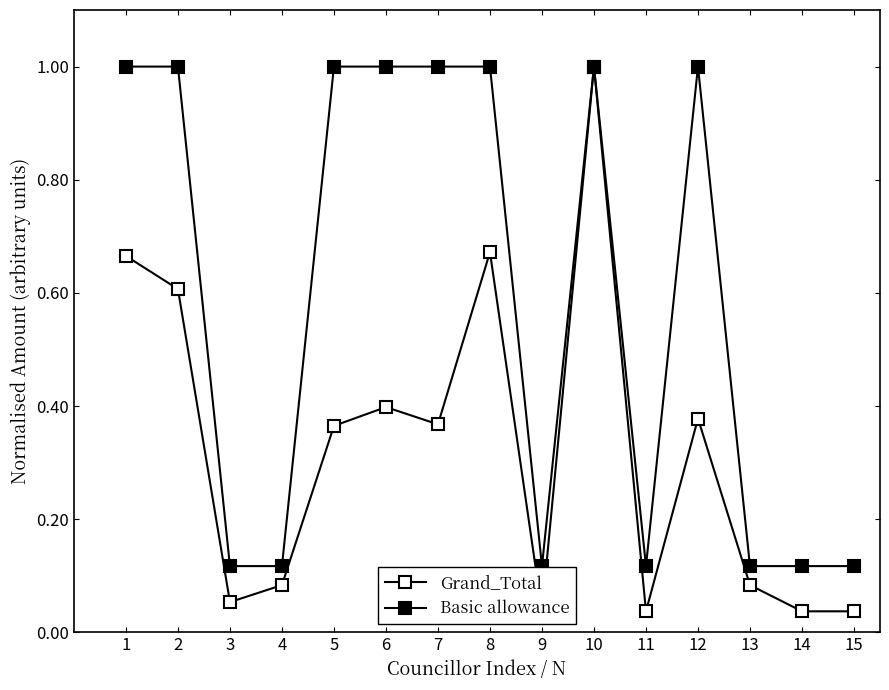

True or false: Grand_Total and Basic allowance intersect in this chart.

False